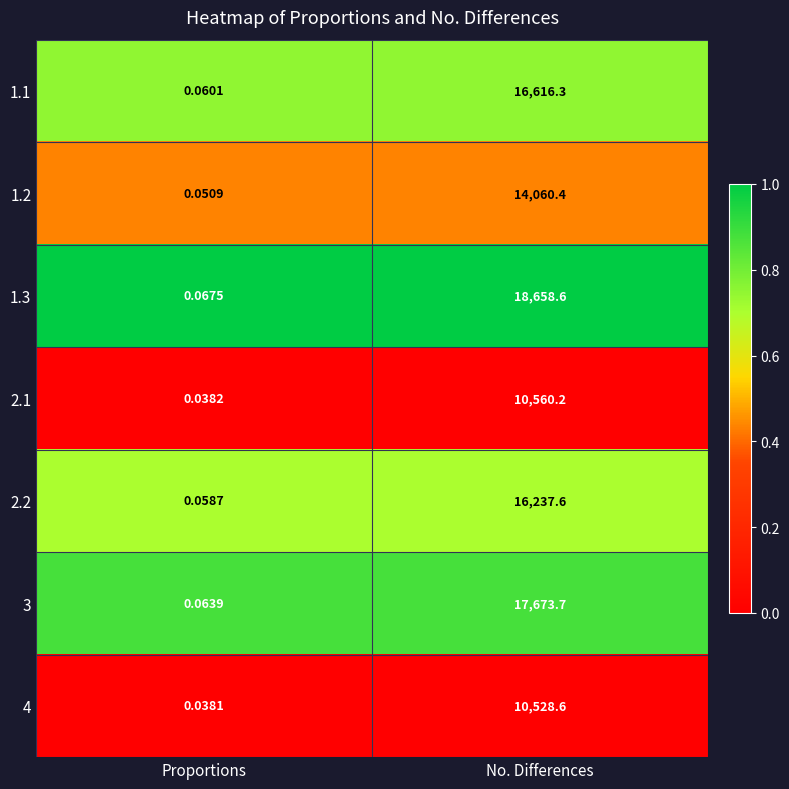

Rank the categories by 1.1 value from highest to lowest.

No. Differences, Proportions